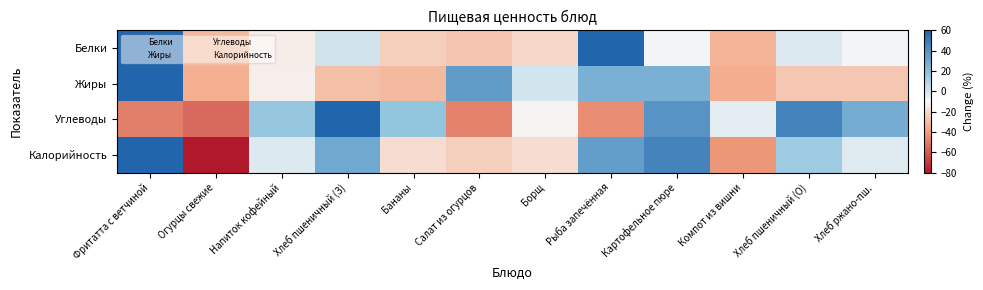

Which series has the largest range (max minus min)?

Калорийность